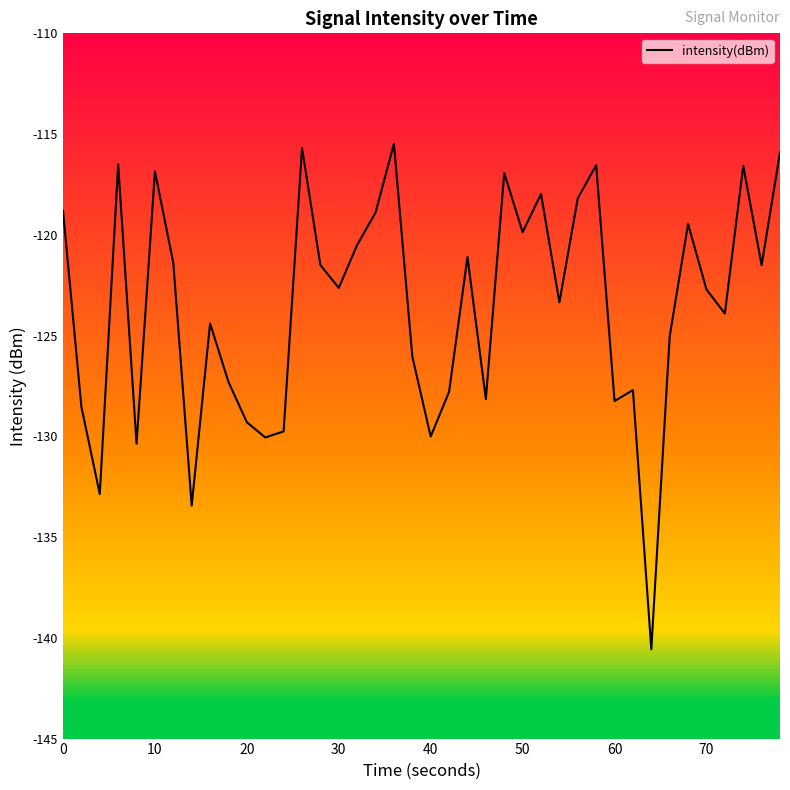

What is the minimum value shown in the chart?

-140.6